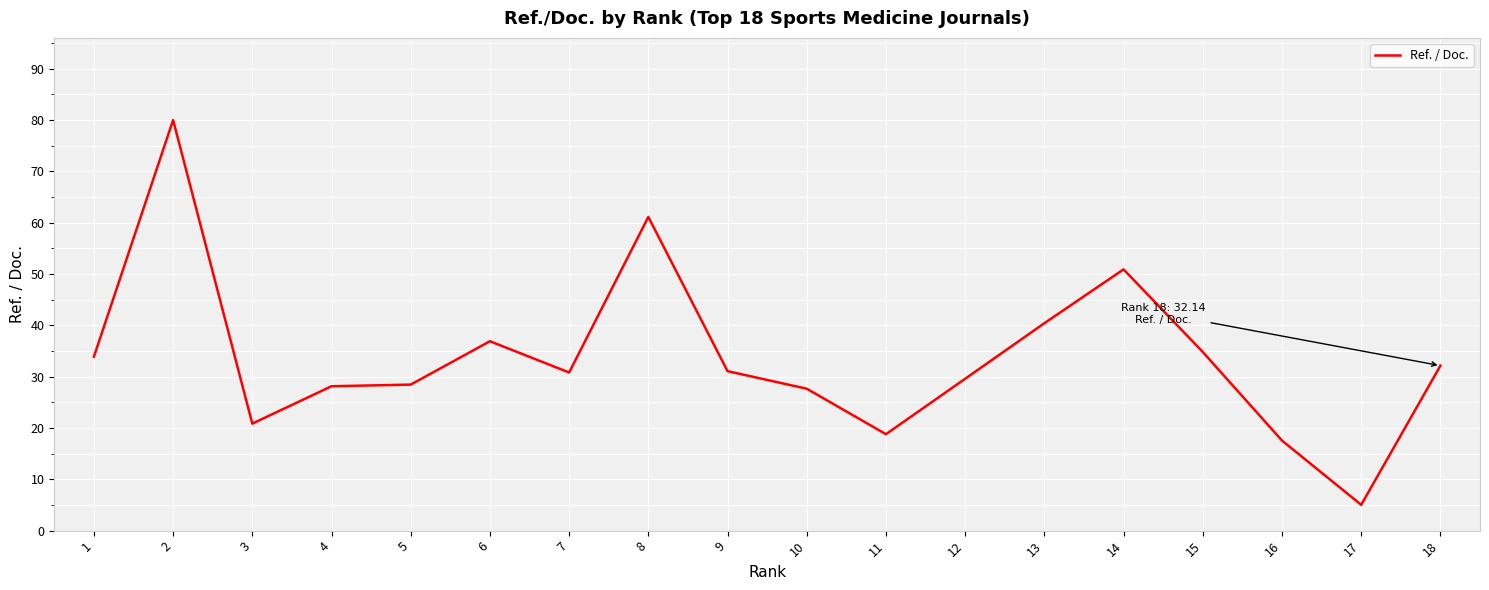

Which has a higher value, 6 or 8?

8